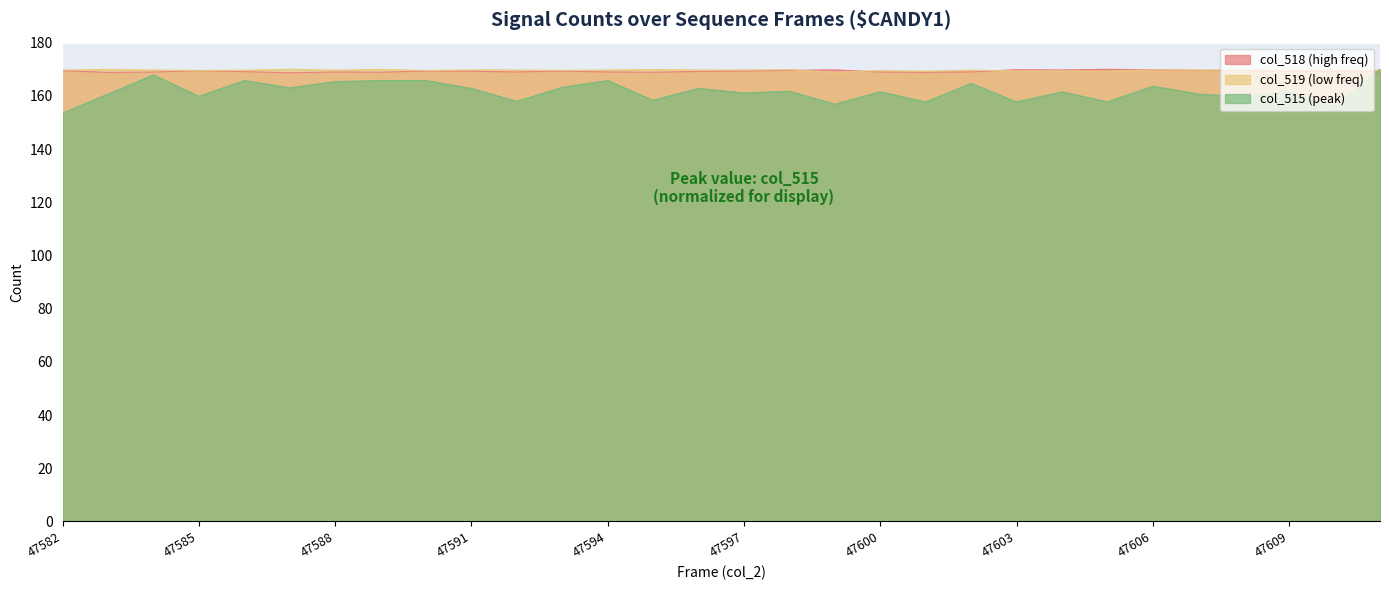

How many lines are shown in the chart?

3